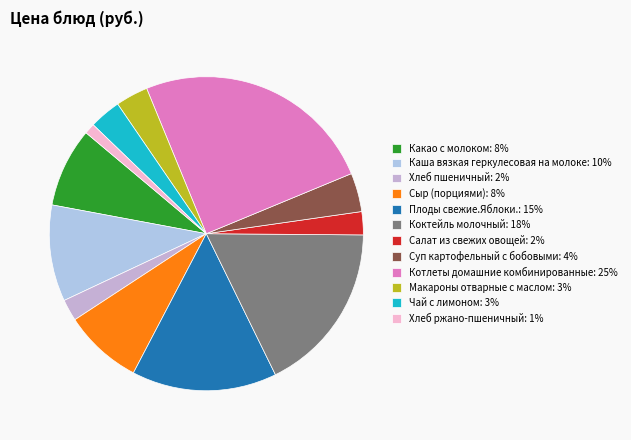

Which slice is the smallest?

Хлеб ржано-пшеничный